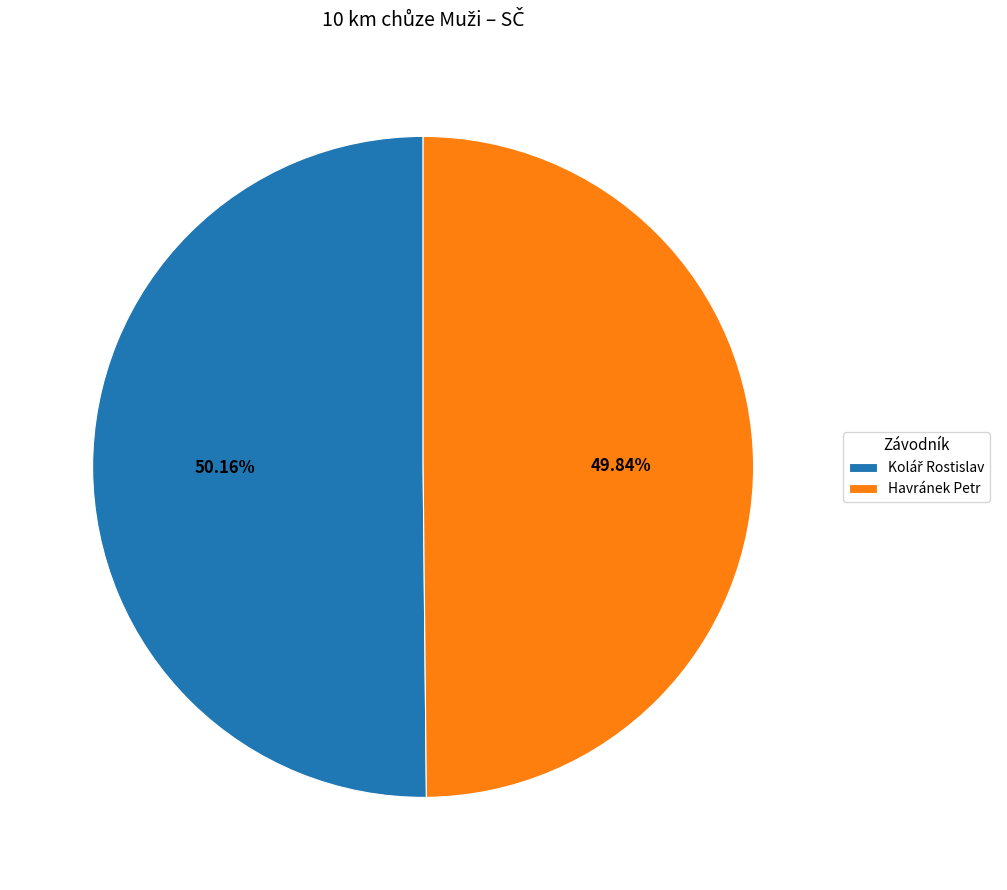

Does any single category account for the majority?

Yes